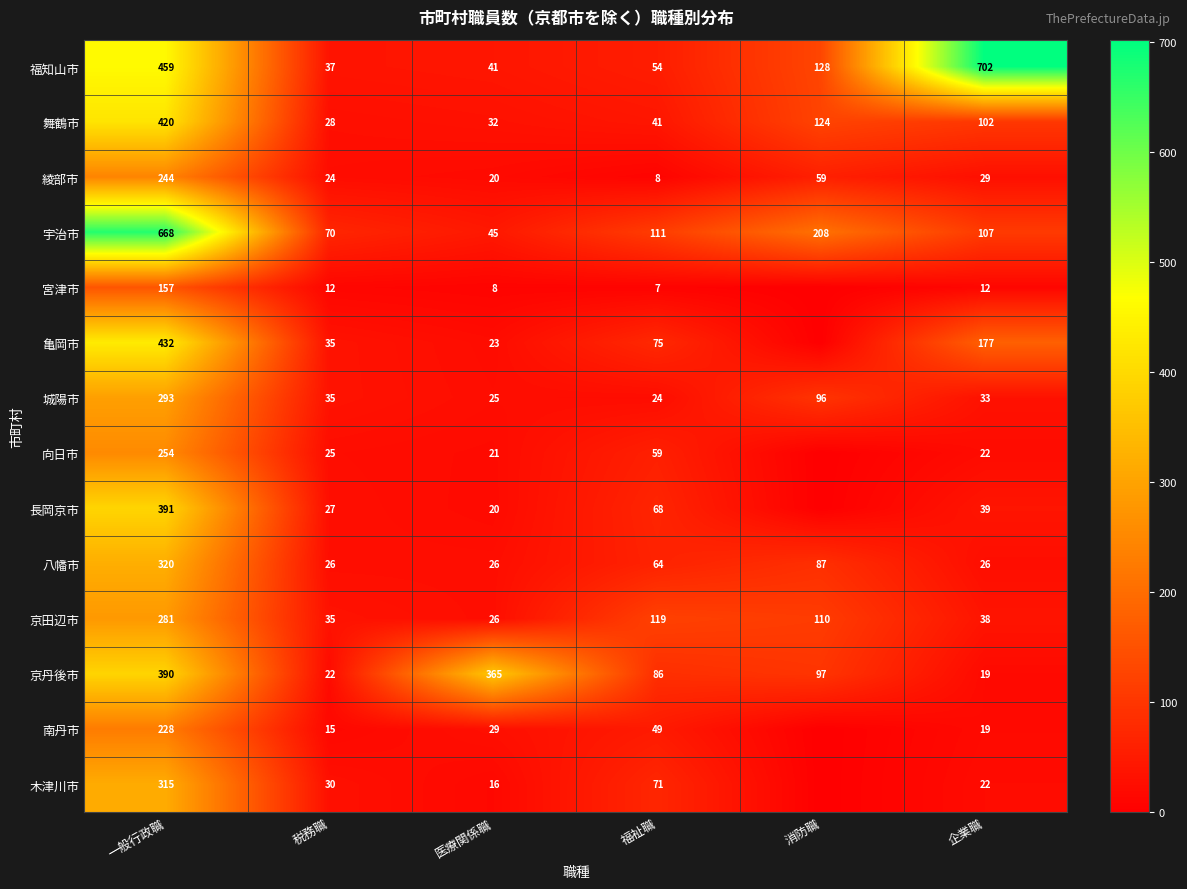

Is the value of 亀岡市 at 企業職 greater than the value of 福知山市 at 消防職?

Yes